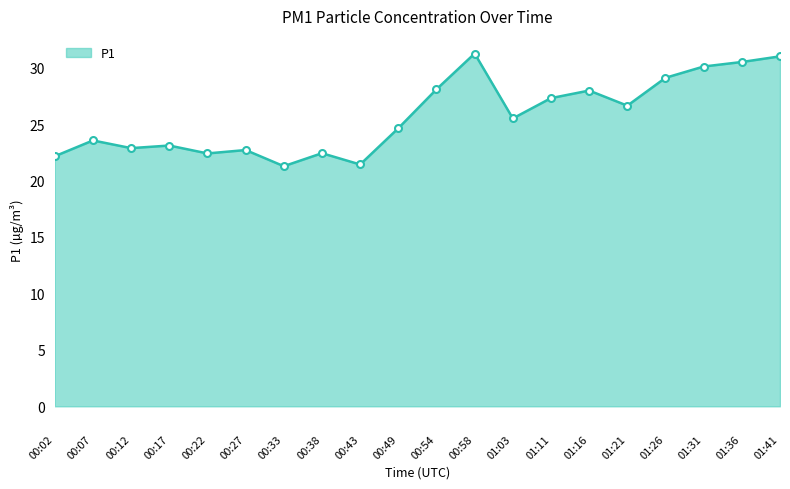

What is the difference between the maximum and minimum values?

10.0